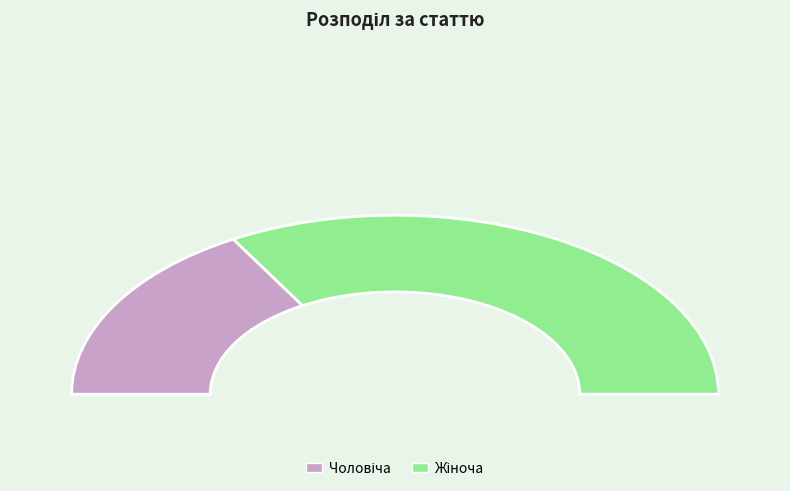

Between Жіноча and Чоловіча, which is larger?

Жіноча